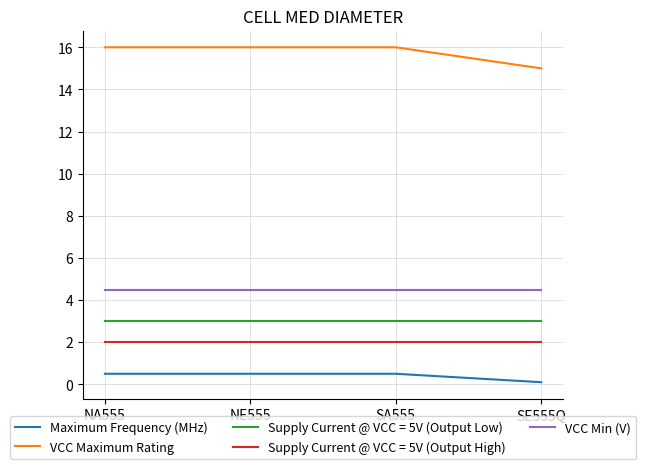

What position from the right is SA555?

2